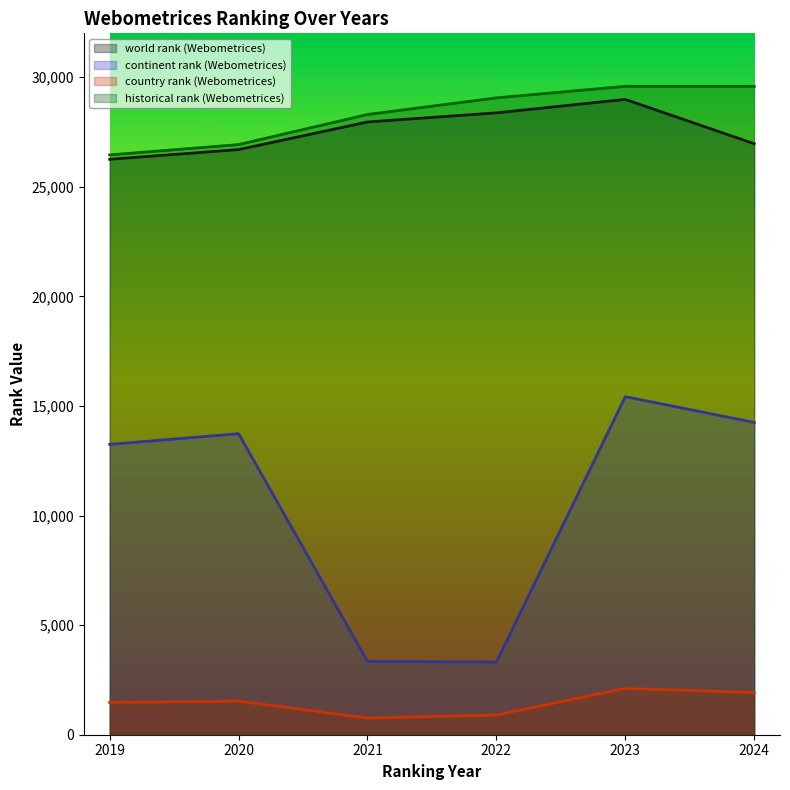

At which label does continent rank (Webometrices) first exceed 13735?

2023